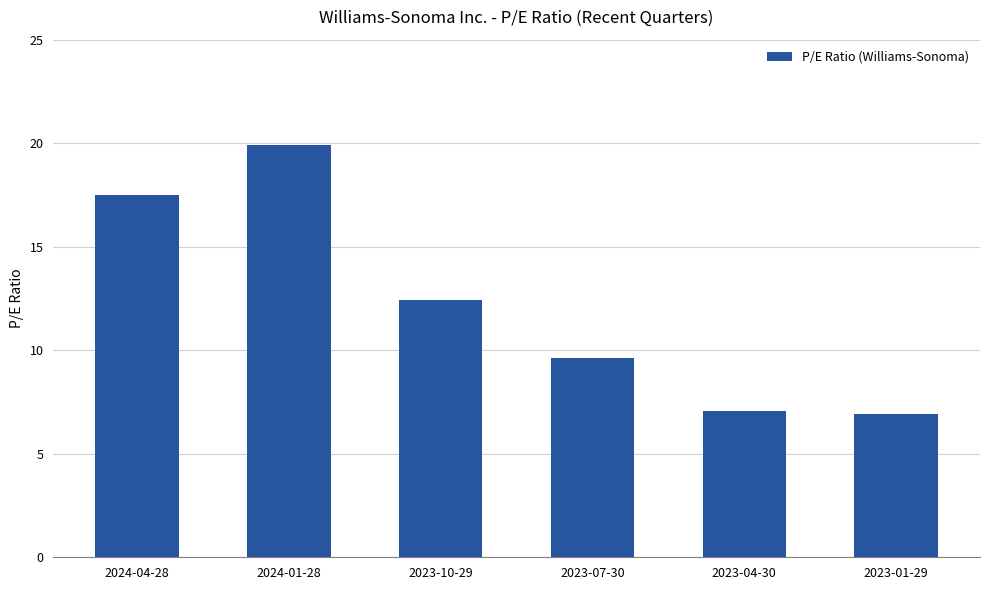

What position from the right is 2023-10-29?

4